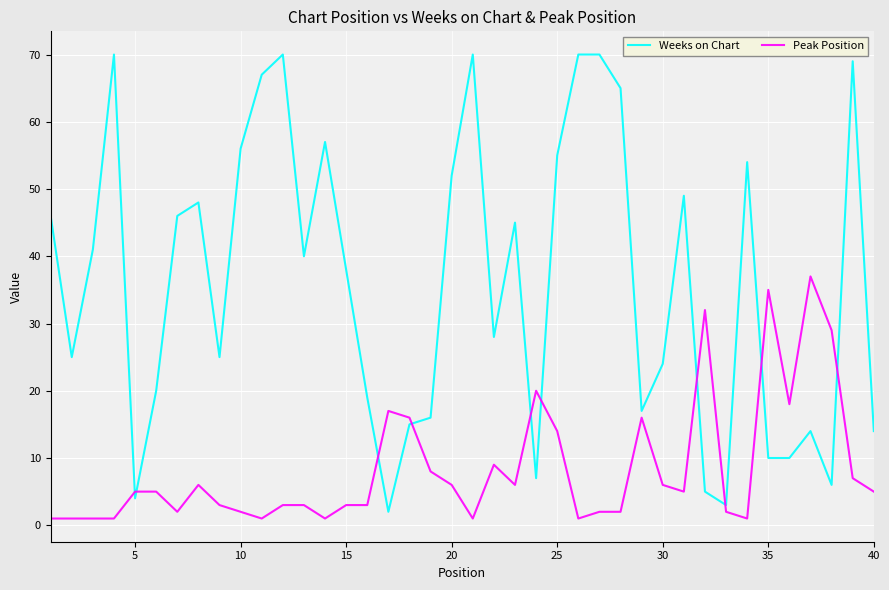

Which series ends up on top after the final intersection of Weeks on Chart and Peak Position?

Weeks on Chart